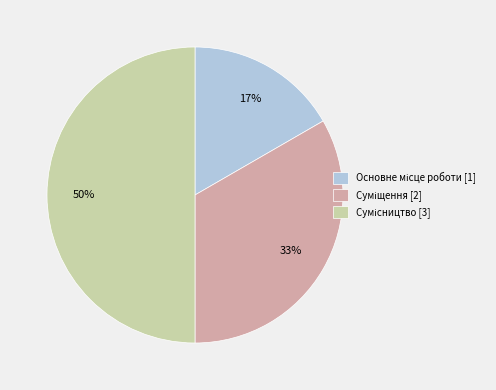

To the nearest percent, what is the difference between the largest and smallest slice percentages?

33%